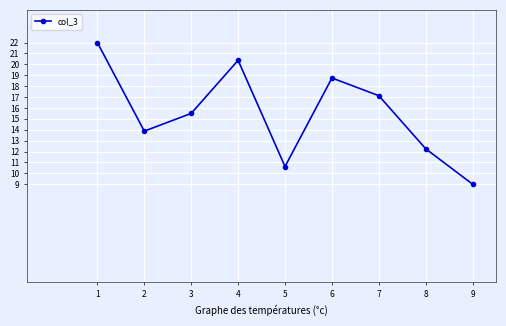

What is the sum of all values?

139.5